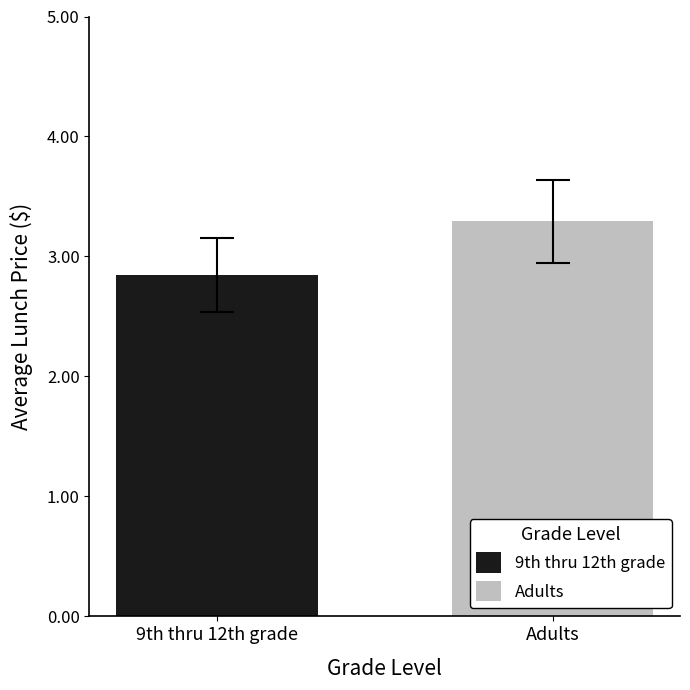

Are the bars grouped side by side (vs. stacked)?

Yes